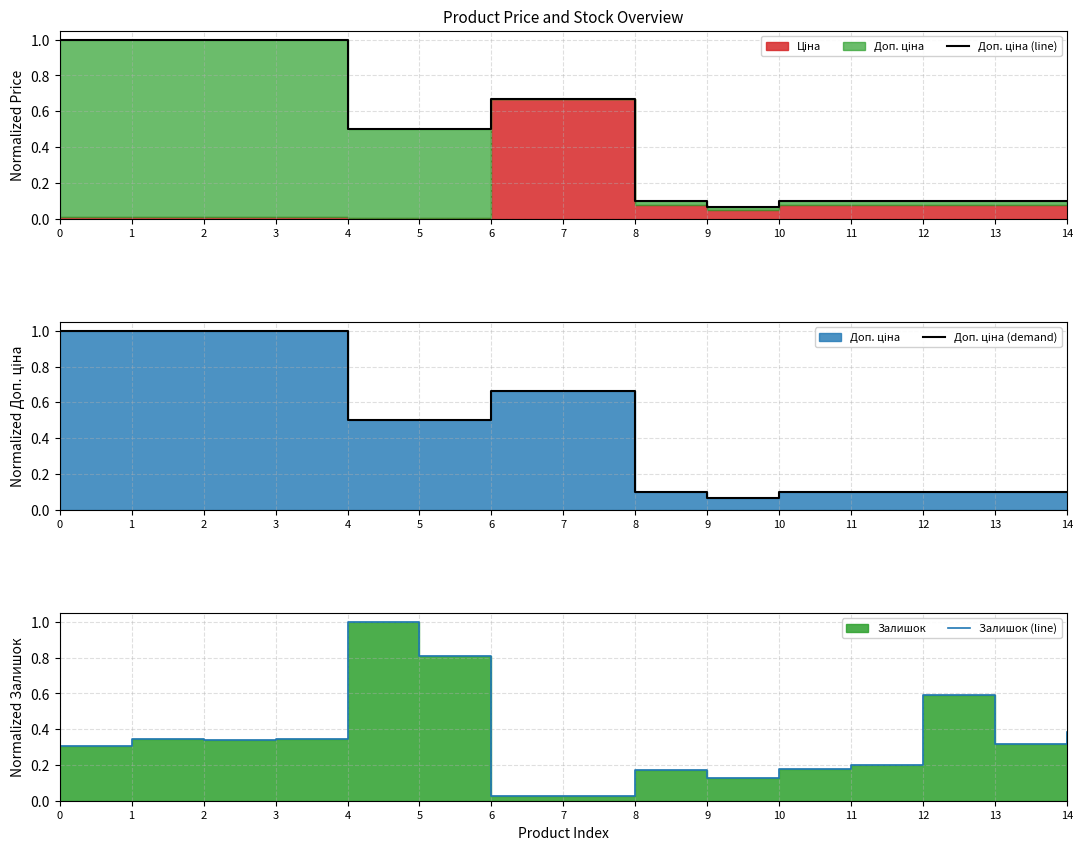

List the series in order of their peak value, highest first.

Доп. ціна (line), Доп. ціна (demand), Залишок (line)